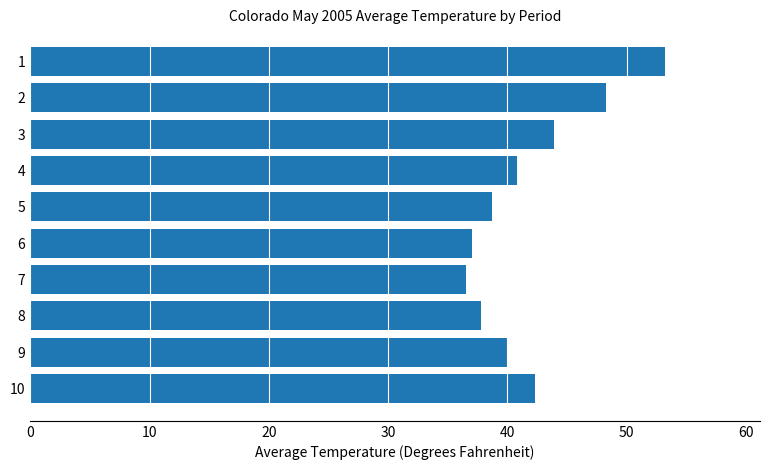

Rank the categories by value from lowest to highest.

7, 6, 8, 5, 9, 4, 10, 3, 2, 1